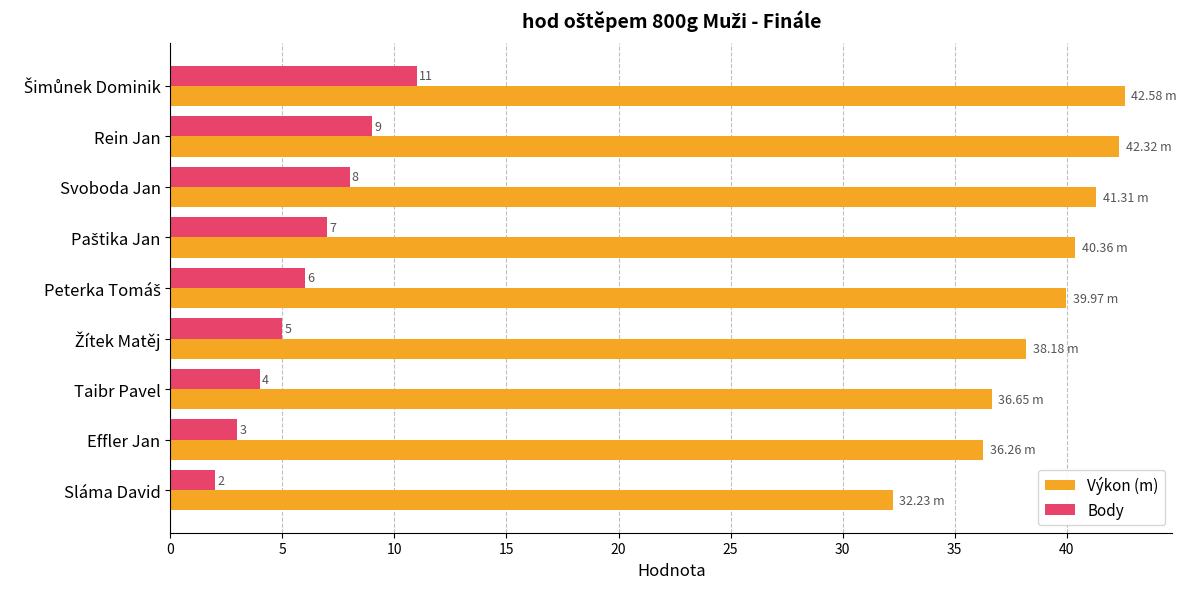

Rank the series by their maximum value, from lowest to highest.

Body, Výkon (m)